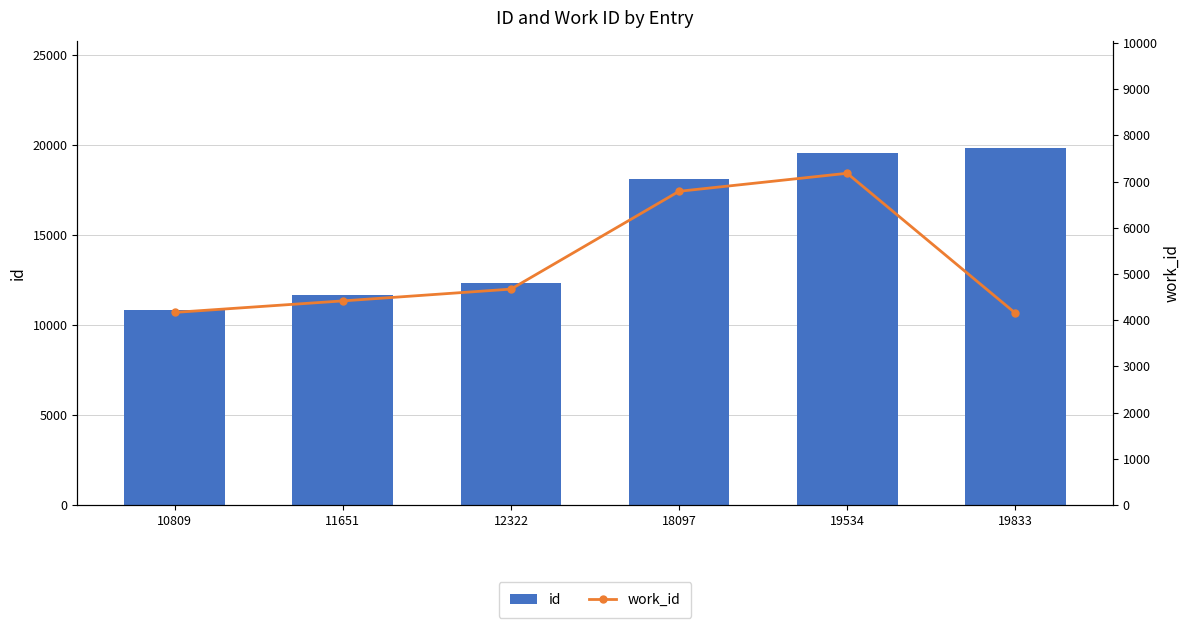

At 12322, list the series in order from largest to smallest.

id, work_id